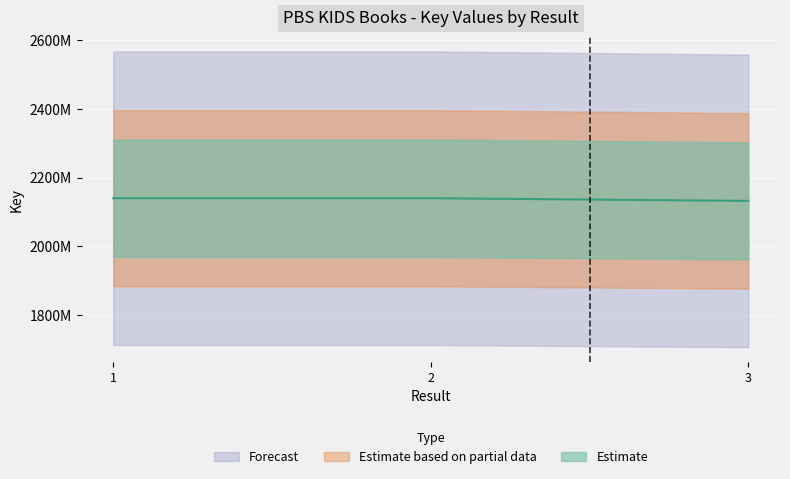

Reading right to left, extract all data points from this chart.

3=2131896982	2=2139698218	1=2139701039